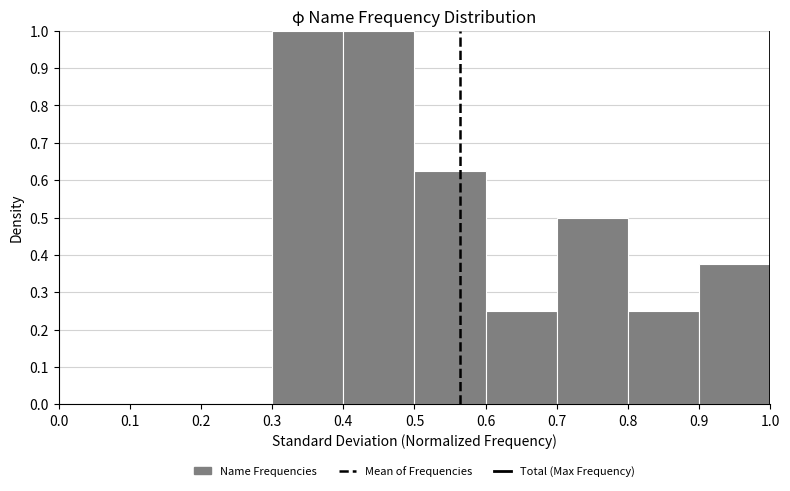

Reading left to right, transcribe this chart: for each bar, give the range it covers on the x-axis and its height. The values are not printed on the chart, so give them approximately, as read against the axis.

0.0 to 0.1: 0
0.1 to 0.2: 0
0.2 to 0.3: 0
0.3 to 0.4: 1.00
0.4 to 0.5: 1.00
0.5 to 0.6: 0.63
0.6 to 0.7: 0.25
0.7 to 0.8: 0.50
0.8 to 0.9: 0.25
0.9 to 1.0: 0.38